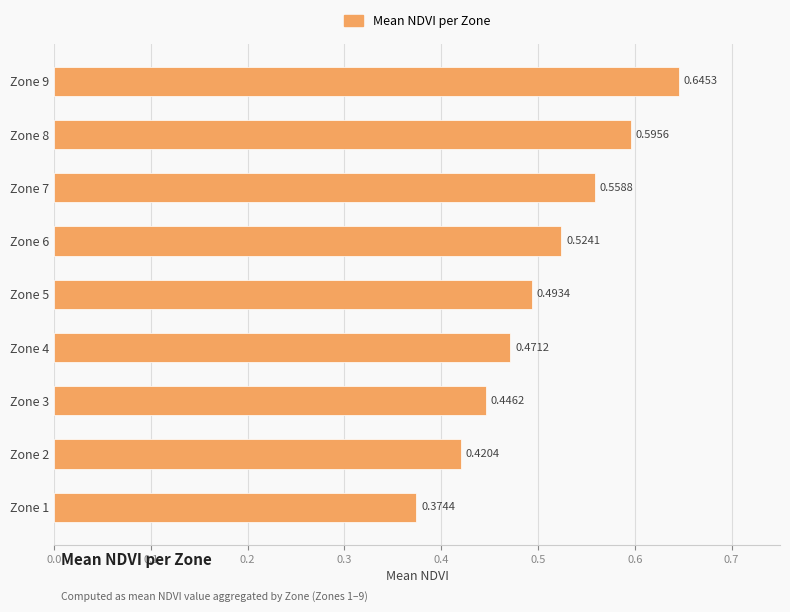

Which has a higher value, Zone 8 or Zone 9?

Zone 9